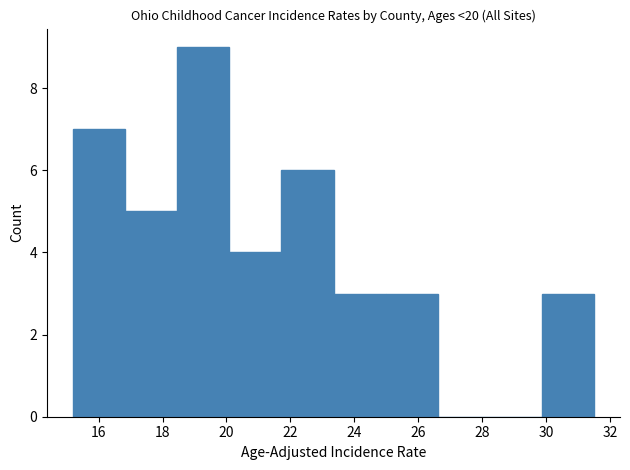

Over which range of the x-axis is the bar tallest?

18.4 to 20.0